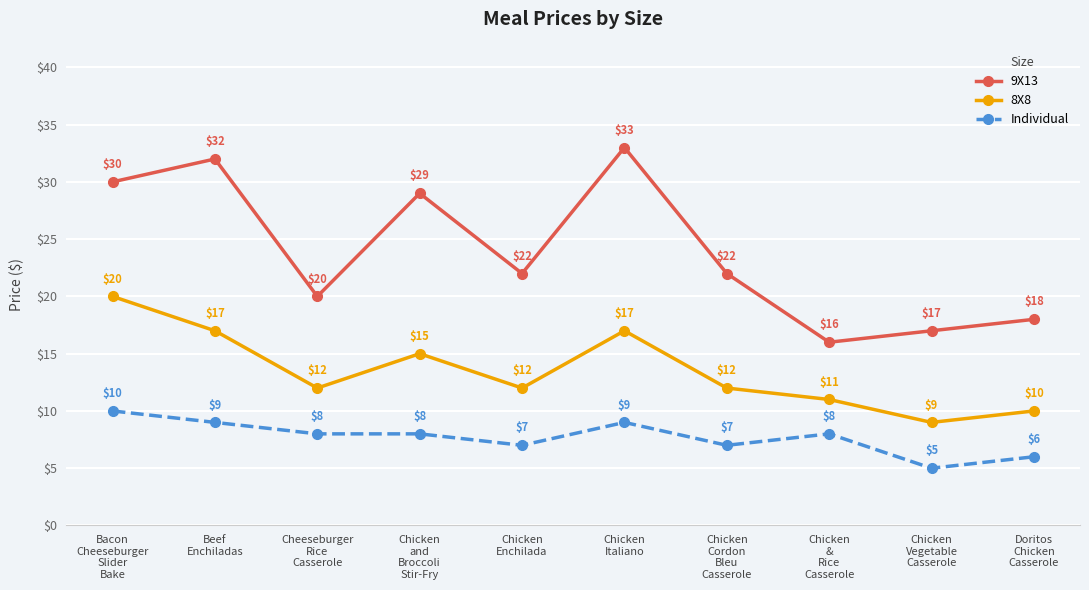

What is the label of the 10th point from the left?

Doritos
Chicken
Casserole